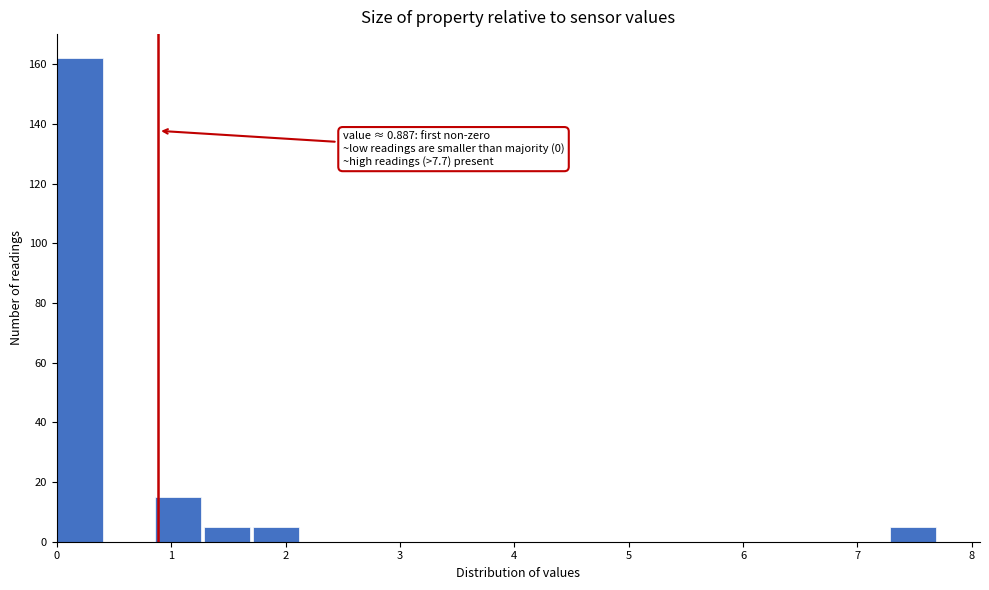

Over which range of the x-axis is the bar tallest?

0.0 to 0.4